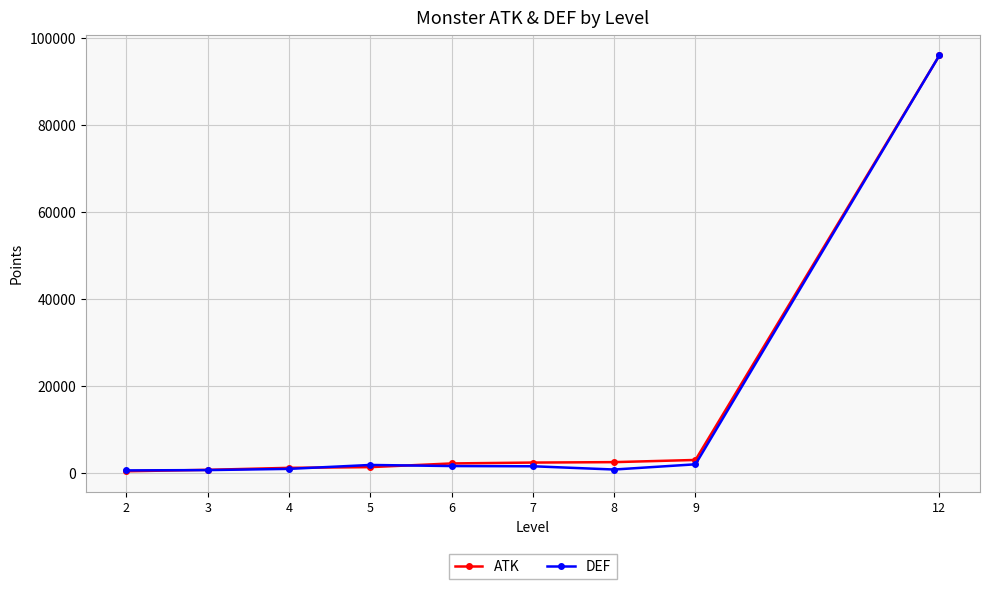

What is the greatest value displayed?

96000.0